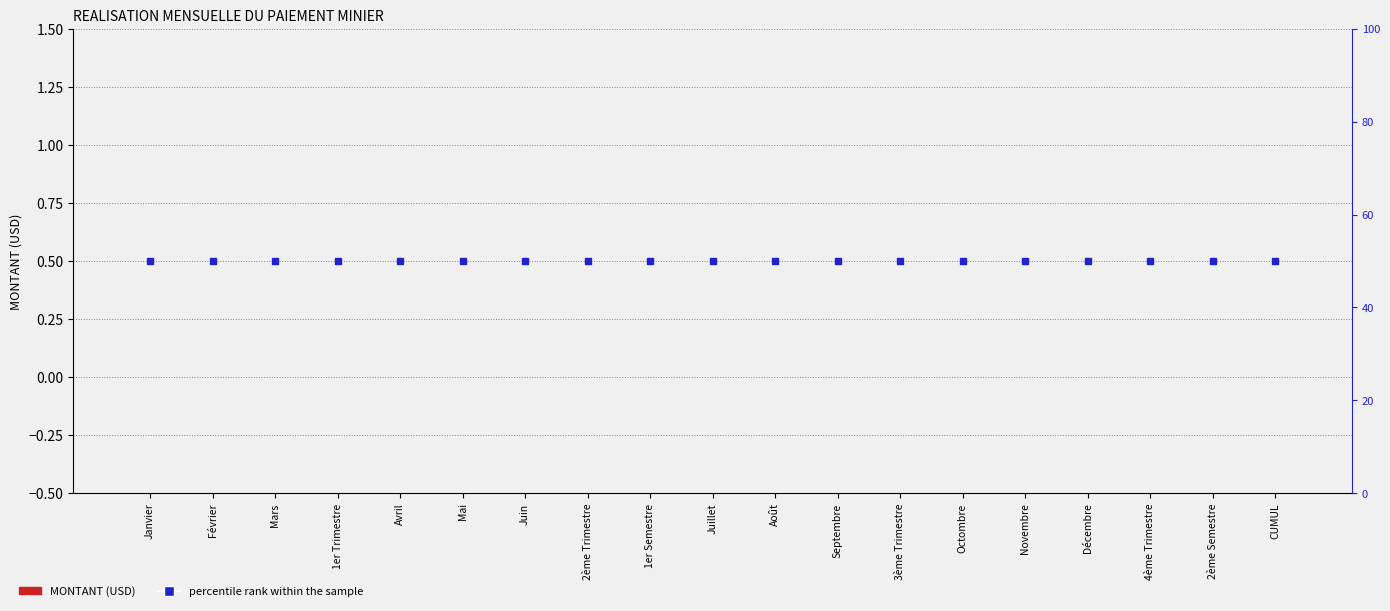

What is the sum of all percentile rank within the sample values?

950